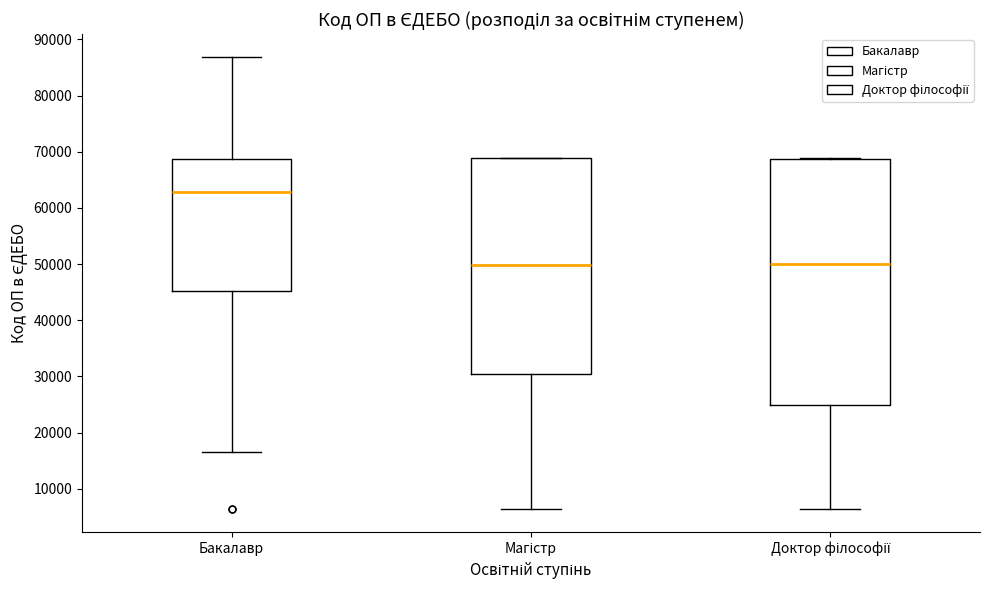

Reading left to right, read every box against the y-axis: the position of its median line, the range the box covers, and the ends of its whiskers. The values are not printed on the chart, so give them approximately, as read against the axis.

Бакалавр: median 63000, box 45000 to 69000, whiskers 17000 to 87000
Магістр: median 50000, box 30000 to 69000, whiskers 6000 to 69000
Доктор філософії: median 50000, box 25000 to 69000, whiskers 6000 to 69000